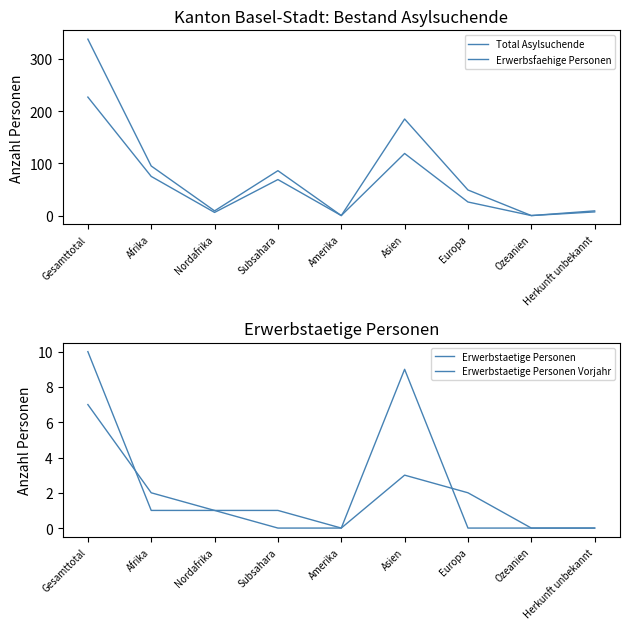

Reading left to right, what are all the values shown in this chart?

Total Asylsuchende: 338	95	9	86	0	185	49	0	9
Erwerbsfaehige Personen: 227	75	6	69	0	119	26	0	7
Erwerbstaetige Personen: 7	2	1	1	0	3	2	0	0
Erwerbstaetige Personen Vorjahr: 10	1	1	0	0	9	0	0	0